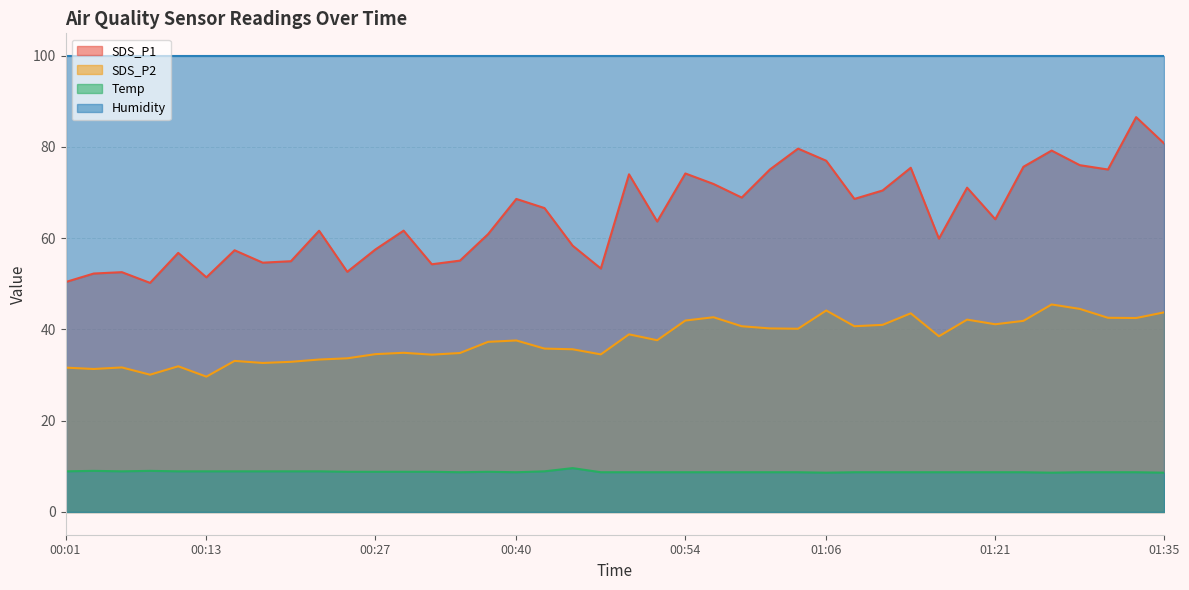

At which label does Temp reach its peak?

00:44